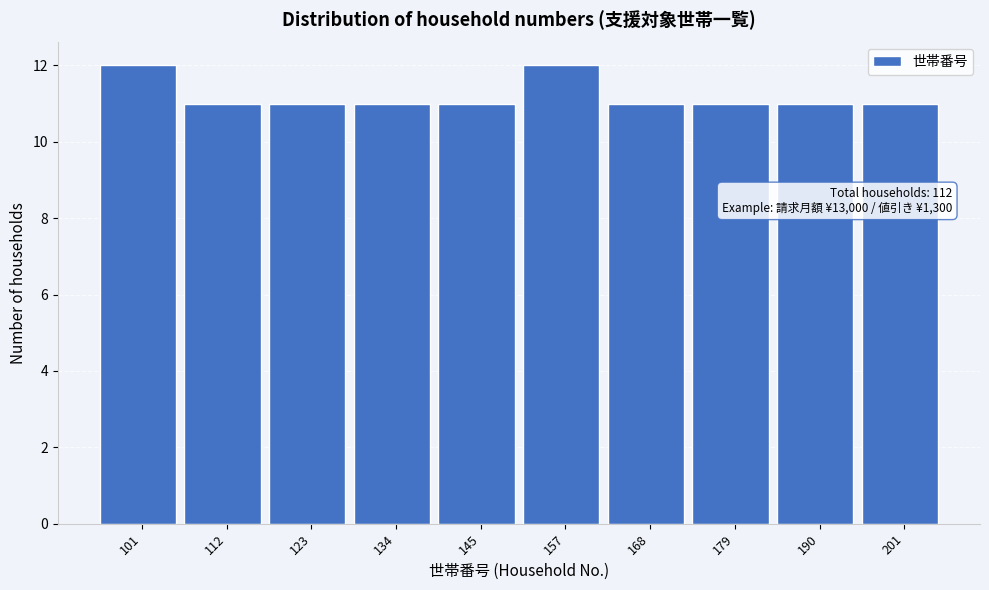

Reading right to left, transcribe all the data shown in this chart.

201=11	190=11	179=11	168=11	157=12	145=11	134=11	123=11	112=11	101=12